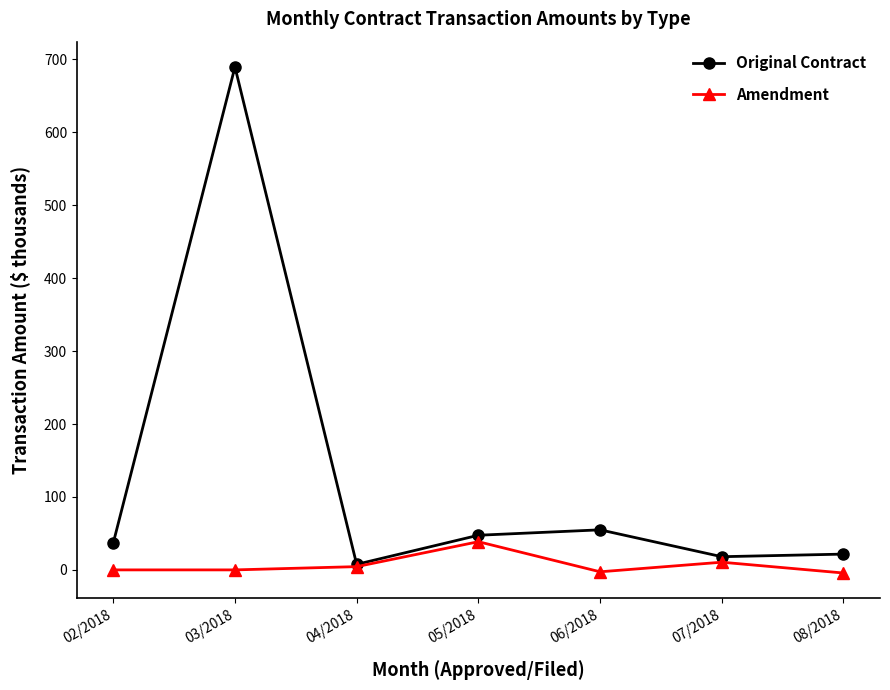

What position from the left is 02/2018?

1